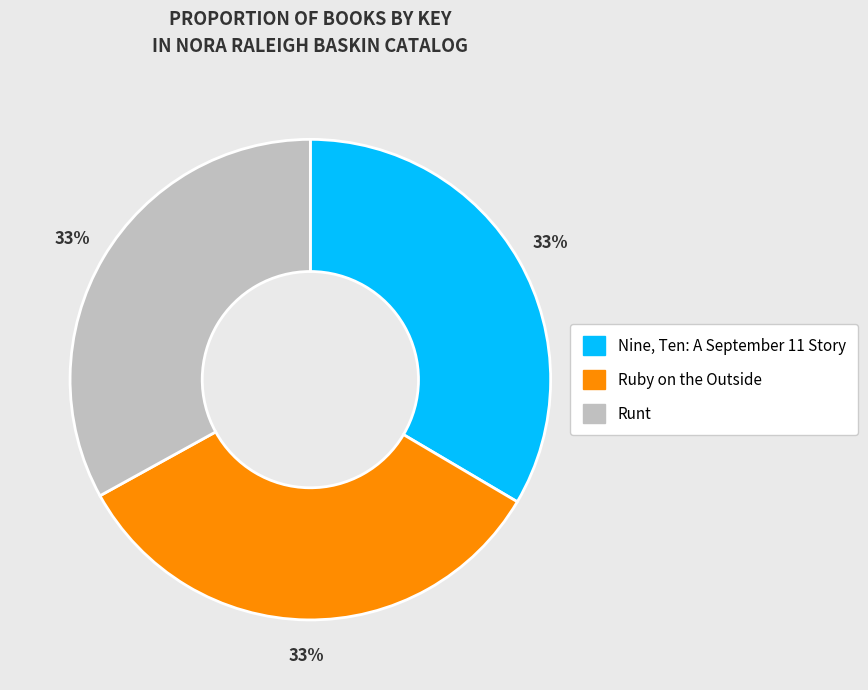

To the nearest percent, what is the average slice percentage?

33%